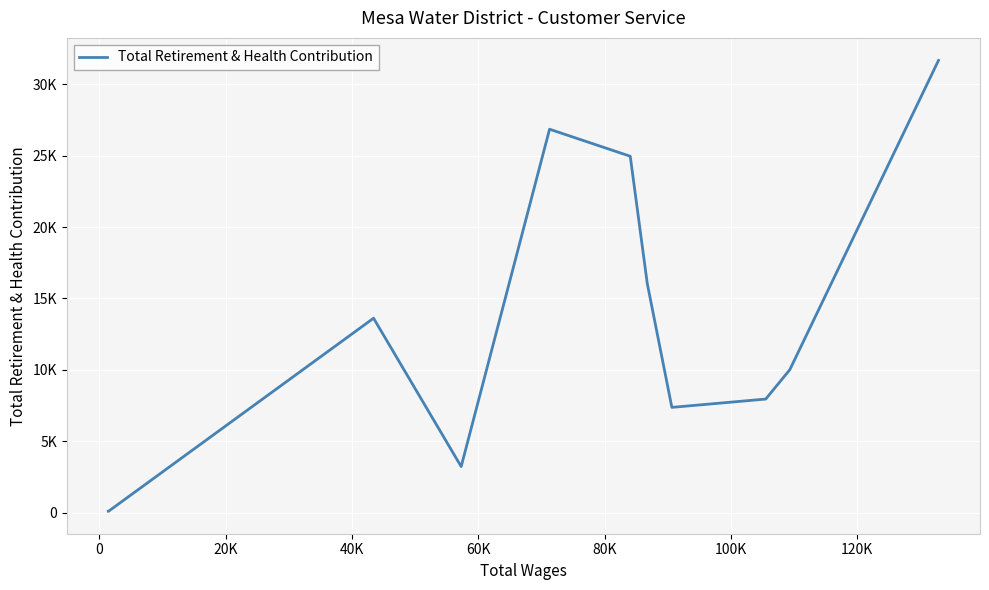

Does the chart have visible grid lines?

Yes